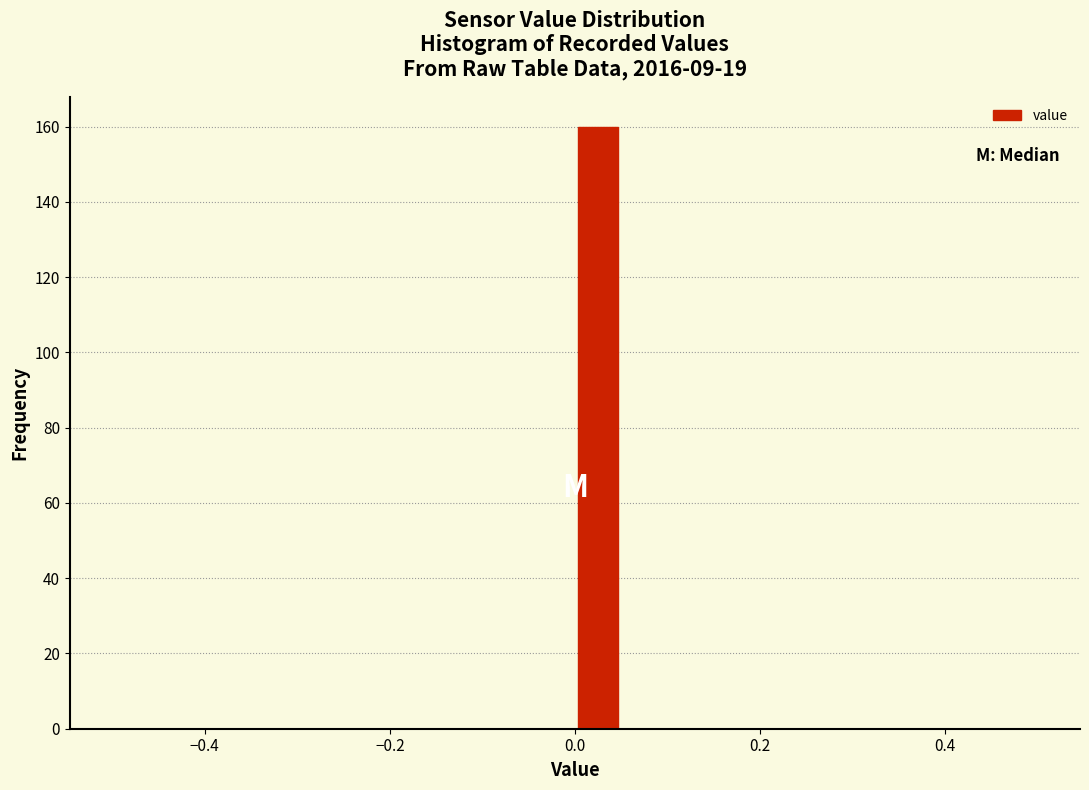

Around what value on the x-axis is the tallest bar? Give the approximate position of its centre, as read against the axis.

0.02